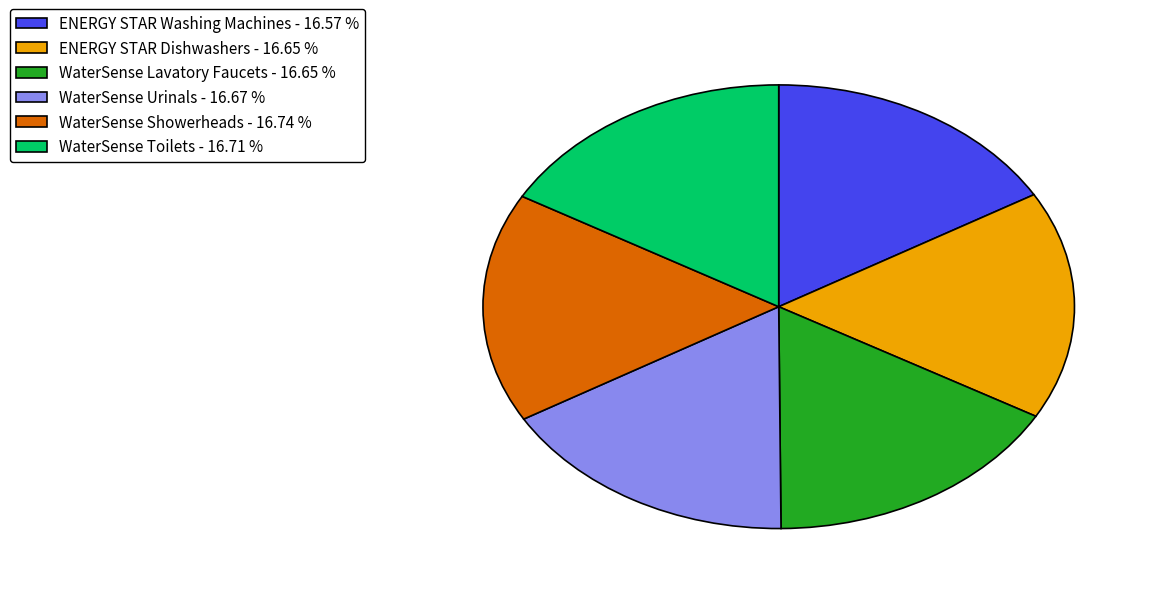

Do WaterSense Toilets and ENERGY STAR Washing Machines together represent more than half of the pie?

No